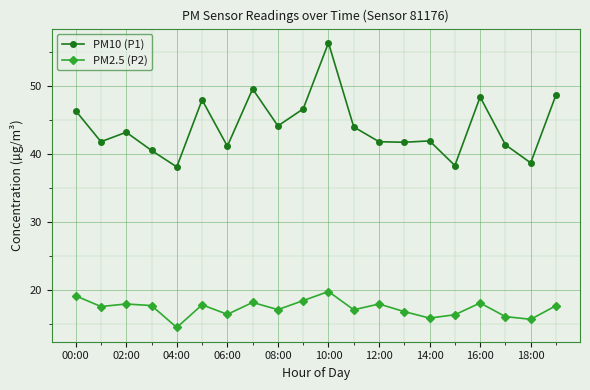

What is the lowest value of the PM2.5 (P2) series?

14.6